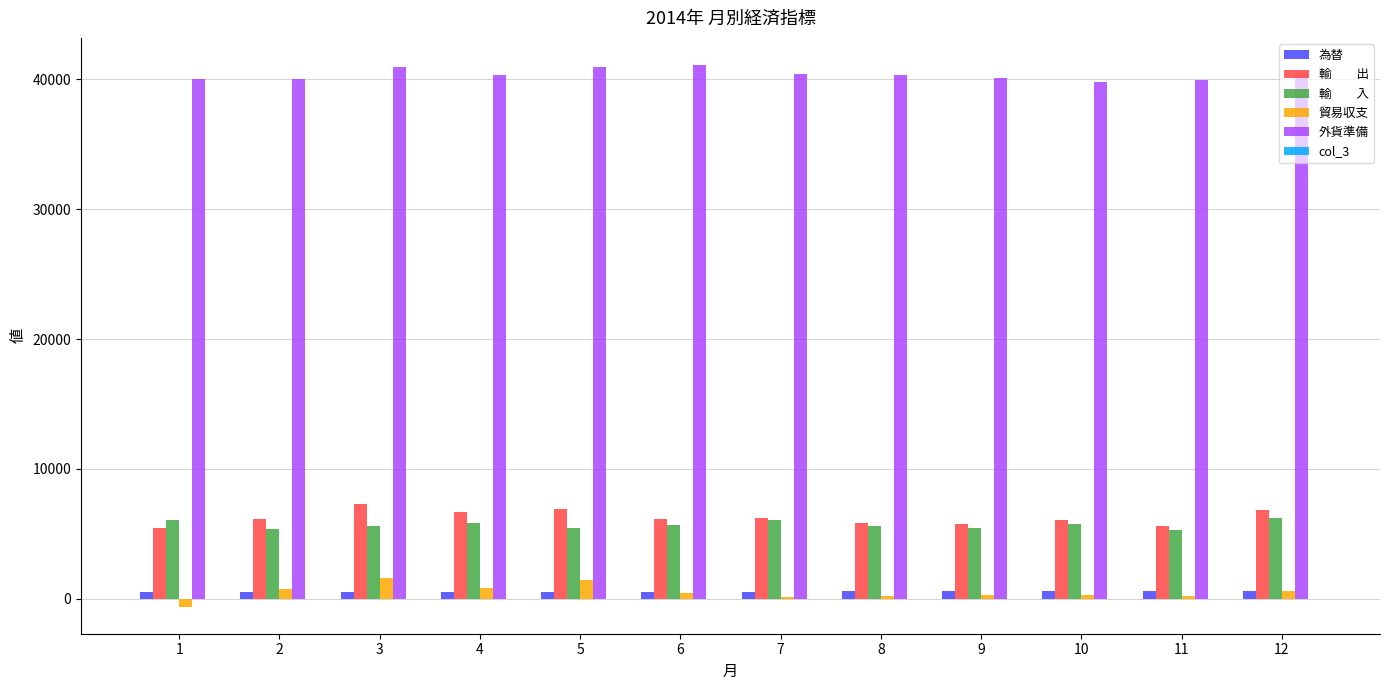

What is the maximum value shown in the chart?

41087.6